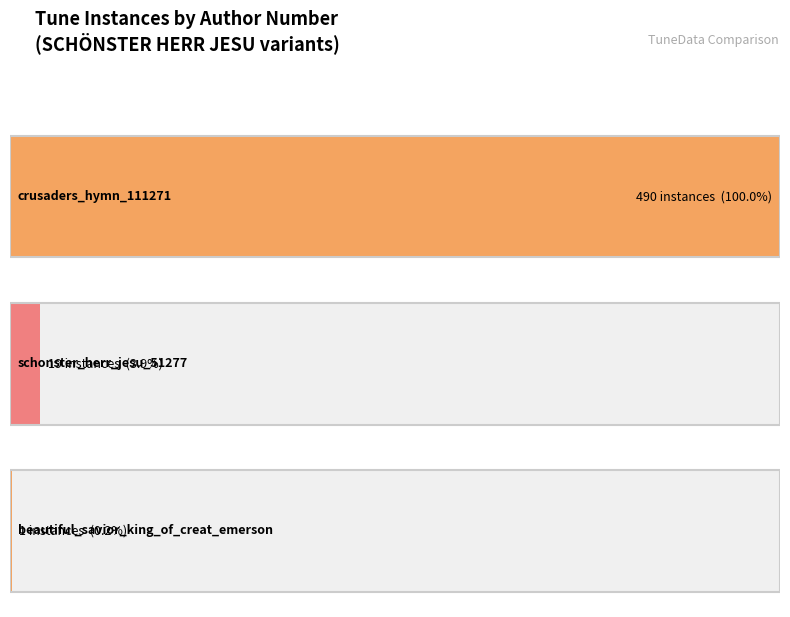

What position from the right is crusaders_hymn_111271?

3